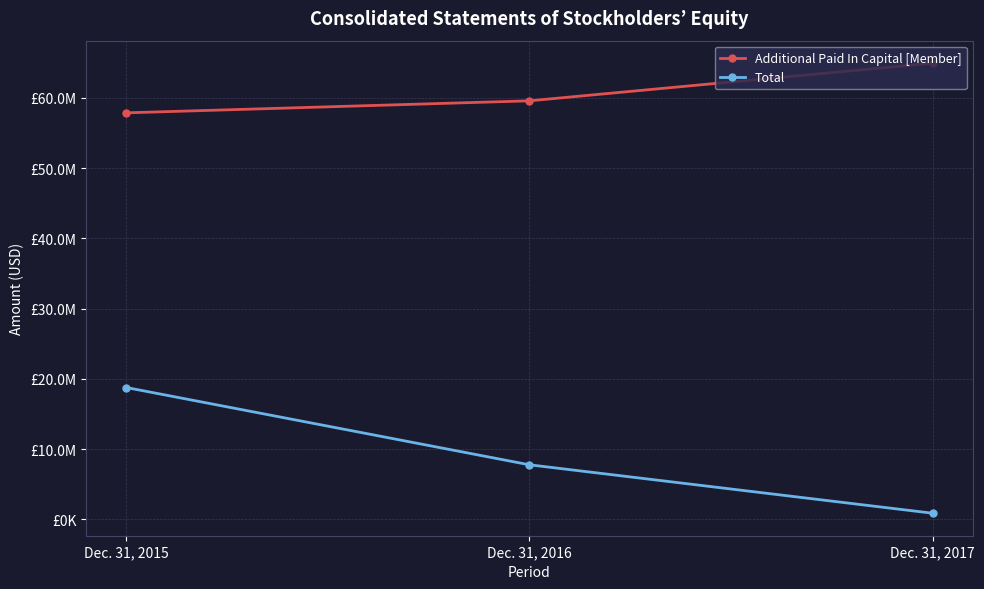

Is this an area chart (filled region under the line)?

No